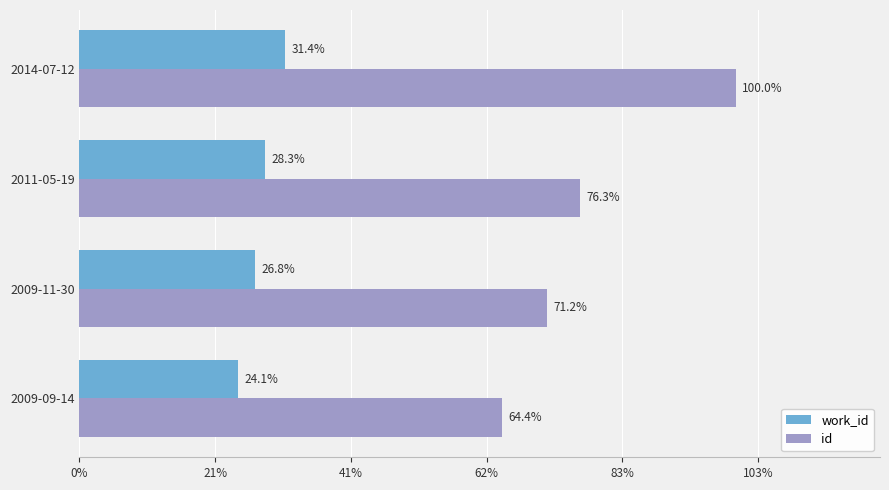

Reading left to right, transcribe all the data shown in this chart.

work_id: 5826	6475	6833	7587
id: 15563	17211	18441	24170